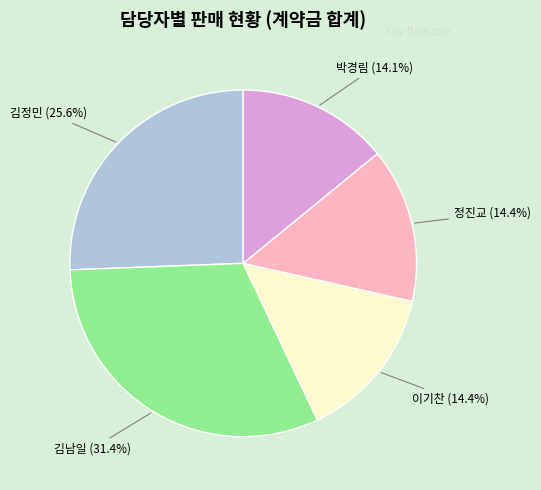

What percentage is NOT represented by 정진교 (14.4%)?

85.6%